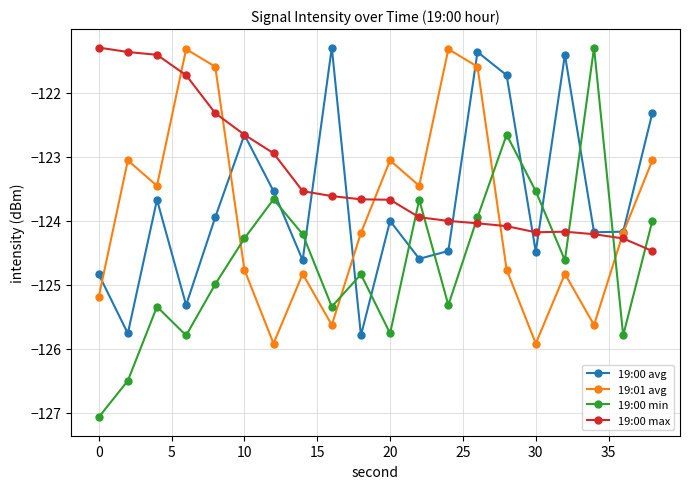

Which series has the largest range (max minus min)?

19:00 min